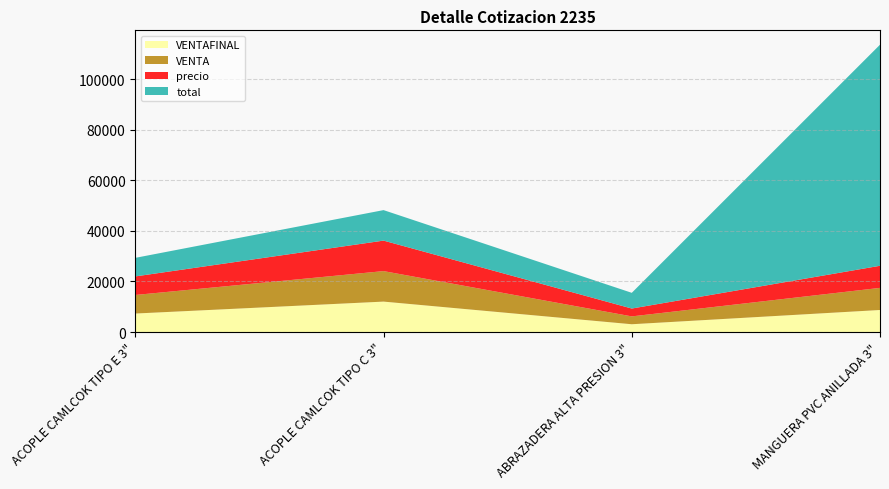

Reading left to right, what are all the values shown in this chart?

VENTAFINAL: 7335	12050	3104	8735
VENTA: 7335	12050	3104	8735
precio: 7335	12050	3104	8735
total: 7335	12050	6208	87350